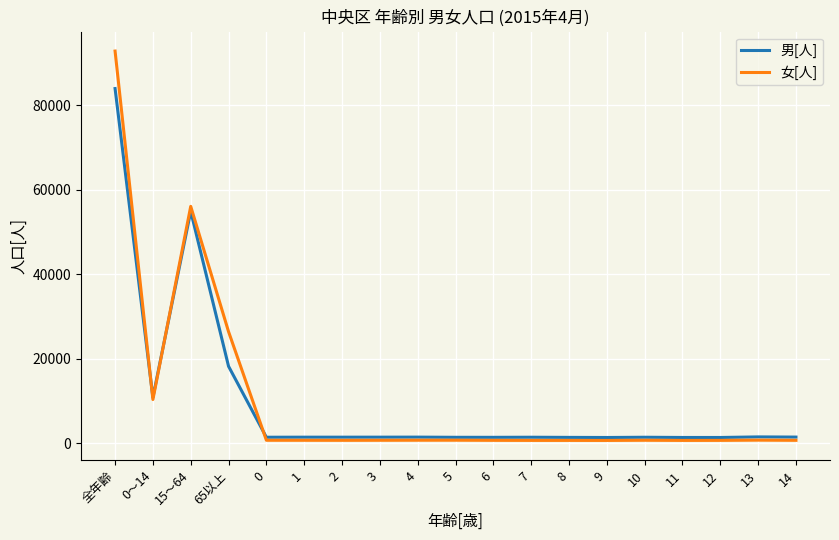

What is the sum of the 女[人] values at 6 and 13?

1413